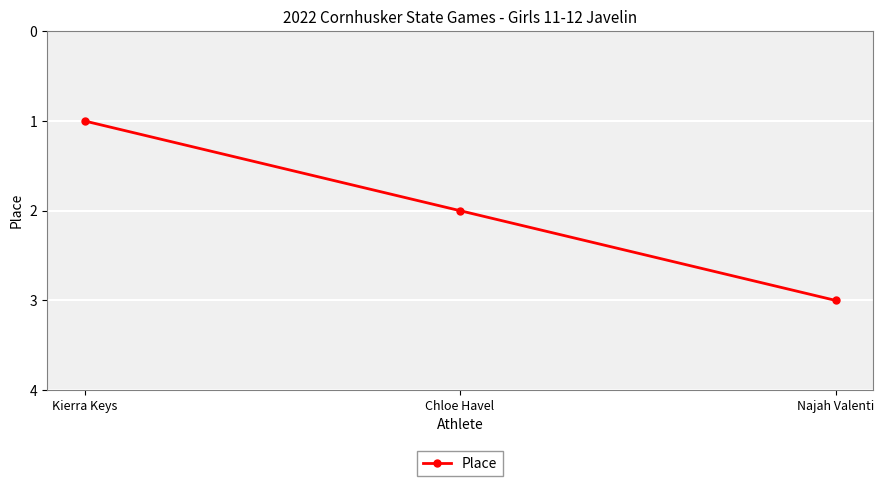

The value at Najah Valenti is 3. True or false?

True